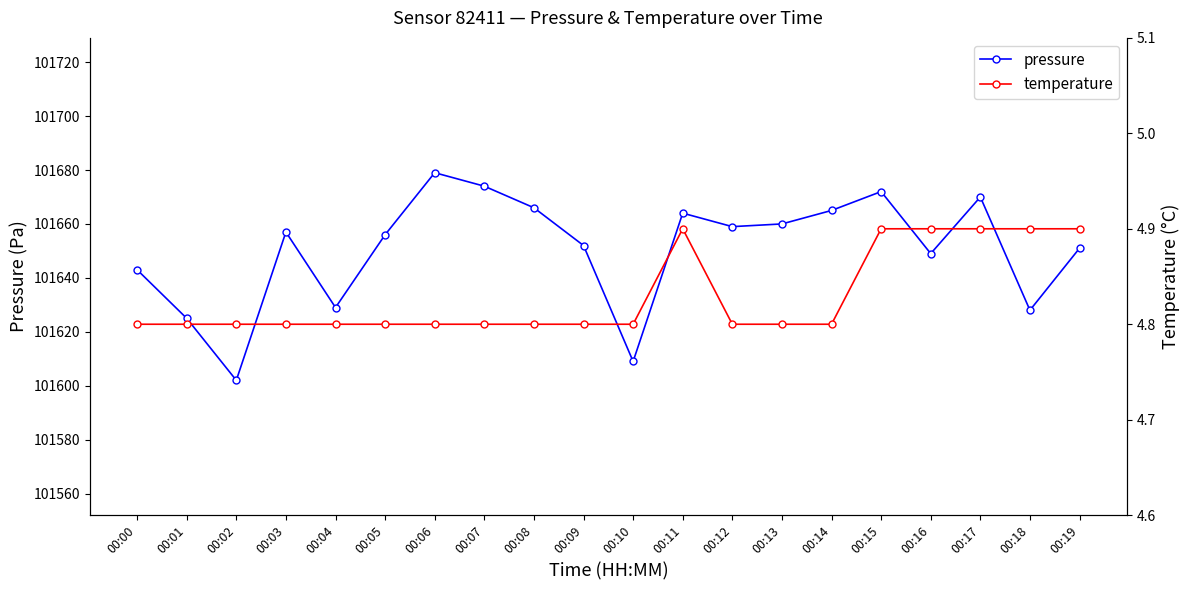

What is the total value across all series at 00:00?

101647.8